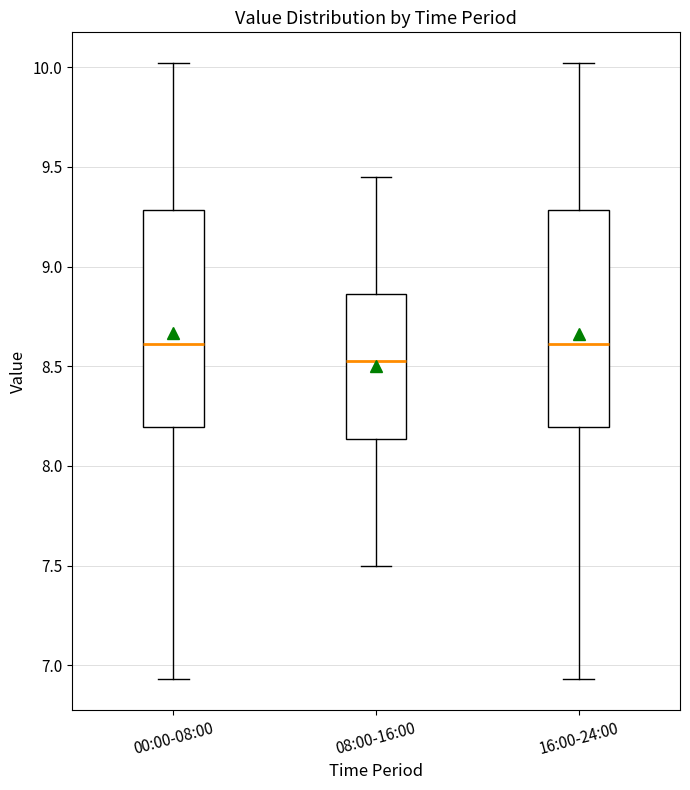

Reading left to right, read every box against the y-axis: the position of its median line, the range the box covers, and the ends of its whiskers. The values are not printed on the chart, so give them approximately, as read against the axis.

00:00-08:00: median 8.60, box 8.20 to 9.30, whiskers 6.95 to 10.00
08:00-16:00: median 8.55, box 8.15 to 8.85, whiskers 7.50 to 9.45
16:00-24:00: median 8.60, box 8.20 to 9.30, whiskers 6.95 to 10.00